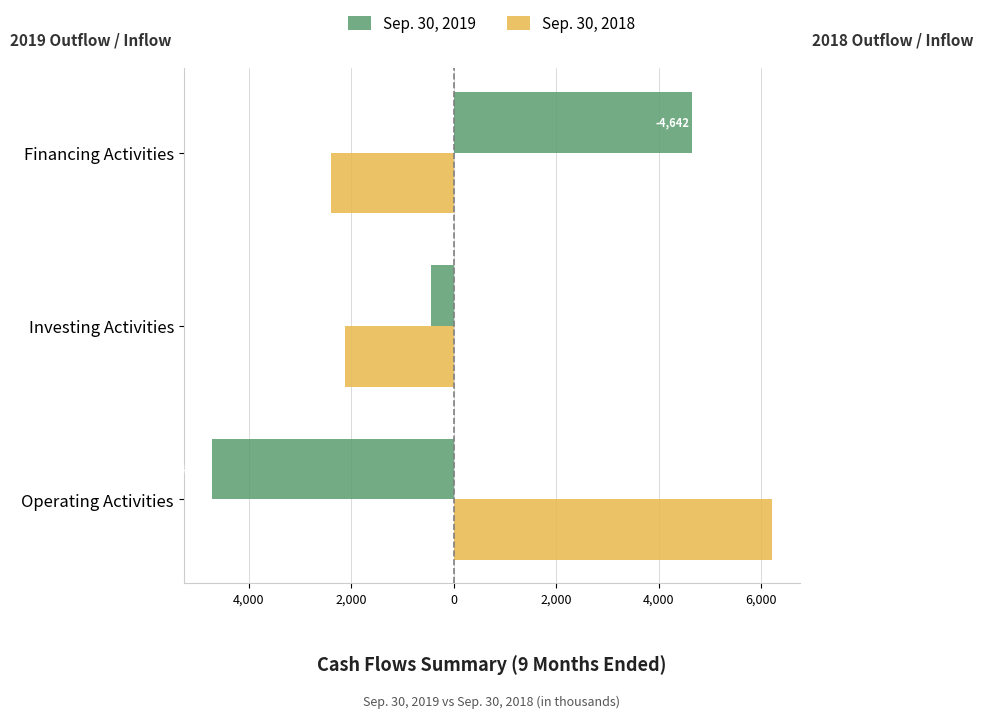

What are all the series names shown in the legend?

Sep. 30, 2019, Sep. 30, 2018